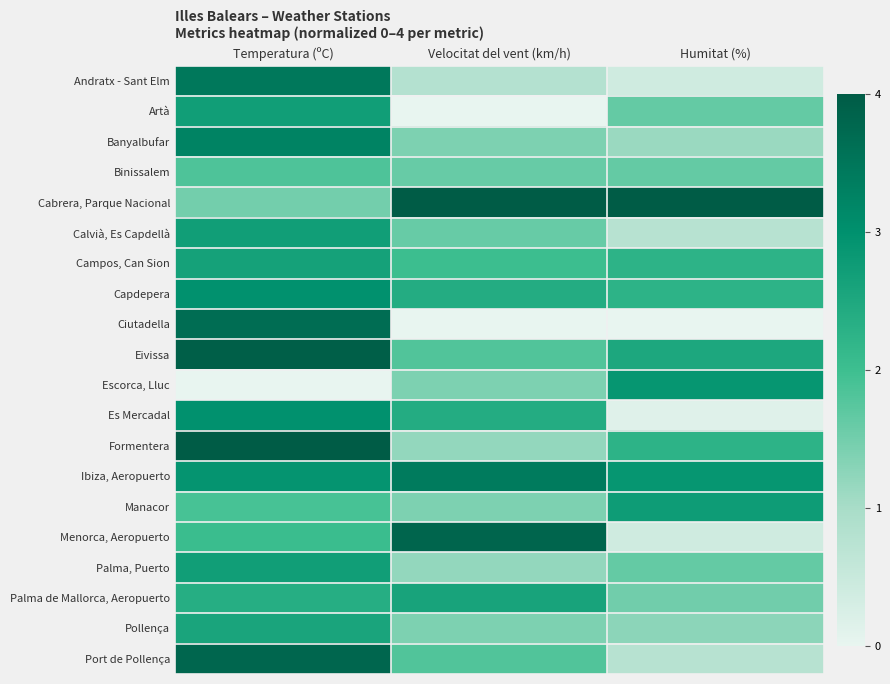

Which series has the largest total across all categories?

Cabrera, Parque Nacional